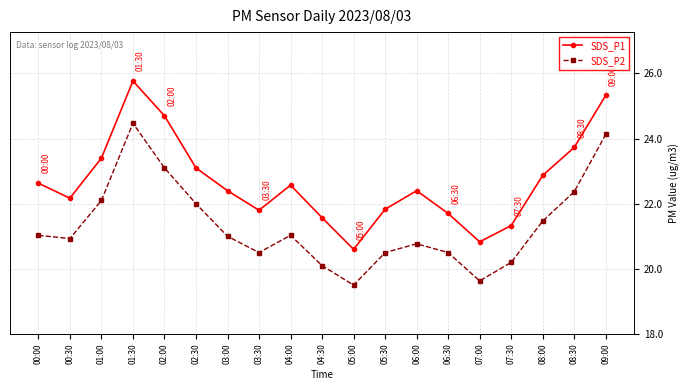

Between 04:00 and 08:30, which series saw the biggest shift?

SDS_P2